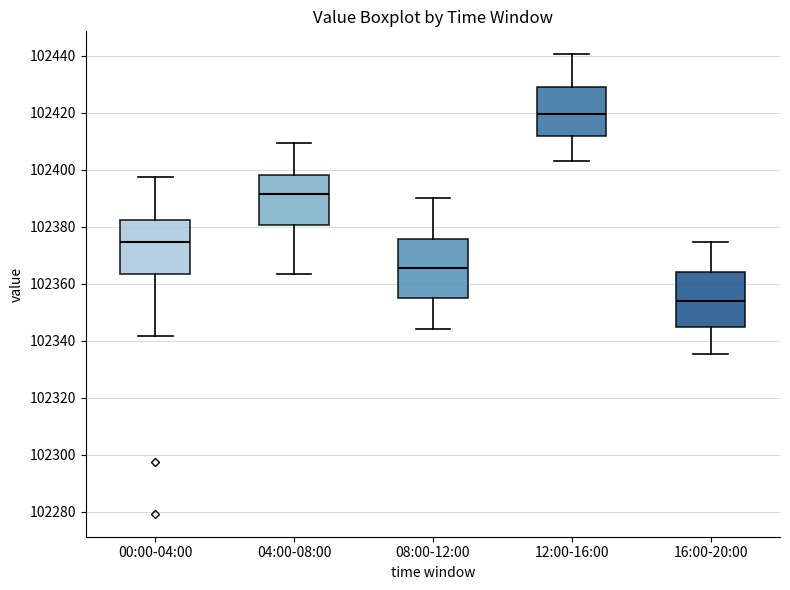

Reading left to right, transcribe this box plot: for each box, give where its median line is, the range the box spans, and where its two whiskers end, as read against the y-axis. The values are not printed on the chart, so give them approximately, as read against the axis.

00:00-04:00: median 102374, box 102364 to 102382, whiskers 102342 to 102398
04:00-08:00: median 102392, box 102380 to 102398, whiskers 102364 to 102410
08:00-12:00: median 102366, box 102354 to 102376, whiskers 102344 to 102390
12:00-16:00: median 102420, box 102412 to 102430, whiskers 102404 to 102440
16:00-20:00: median 102354, box 102344 to 102364, whiskers 102336 to 102374